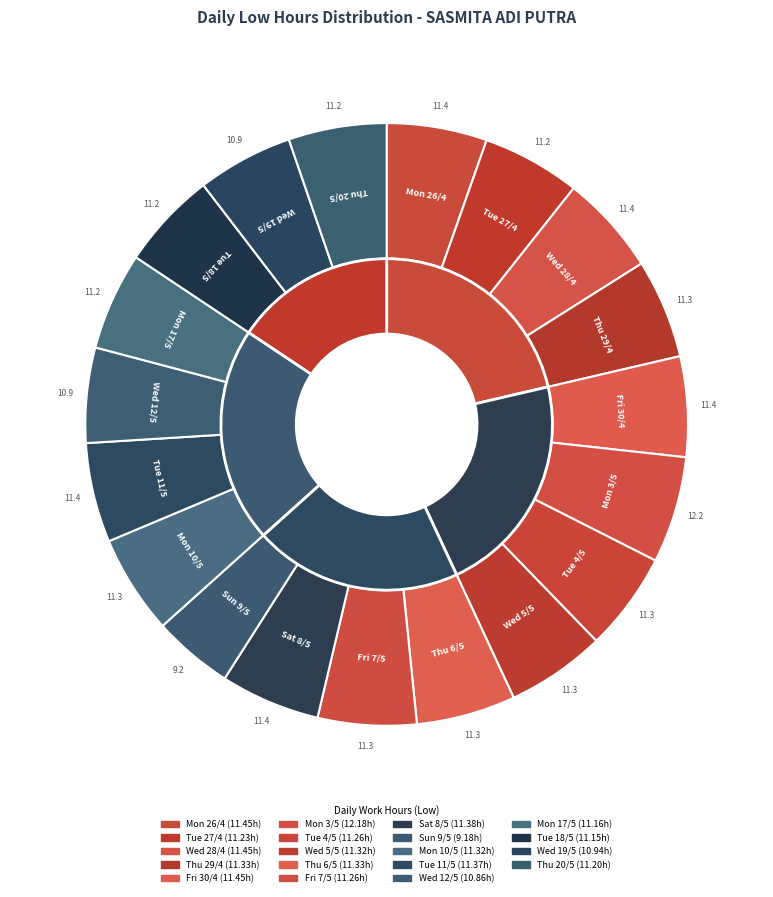

The Mon 17/5 slice represents 5% of the pie. True or false?

True